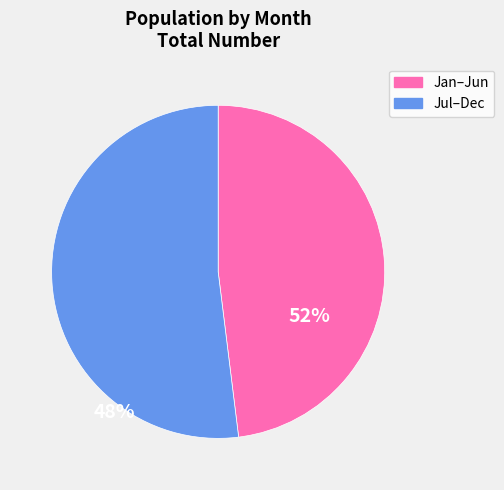

Does any single category account for the majority?

Yes